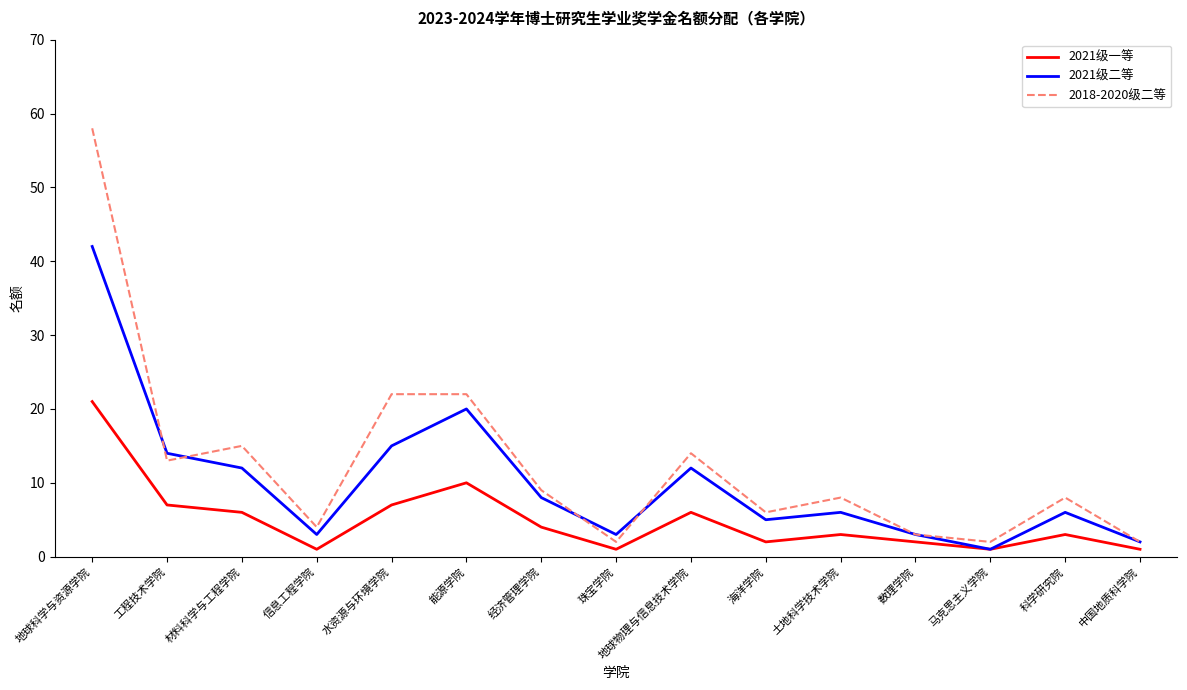

What is the minimum value shown in the chart?

1